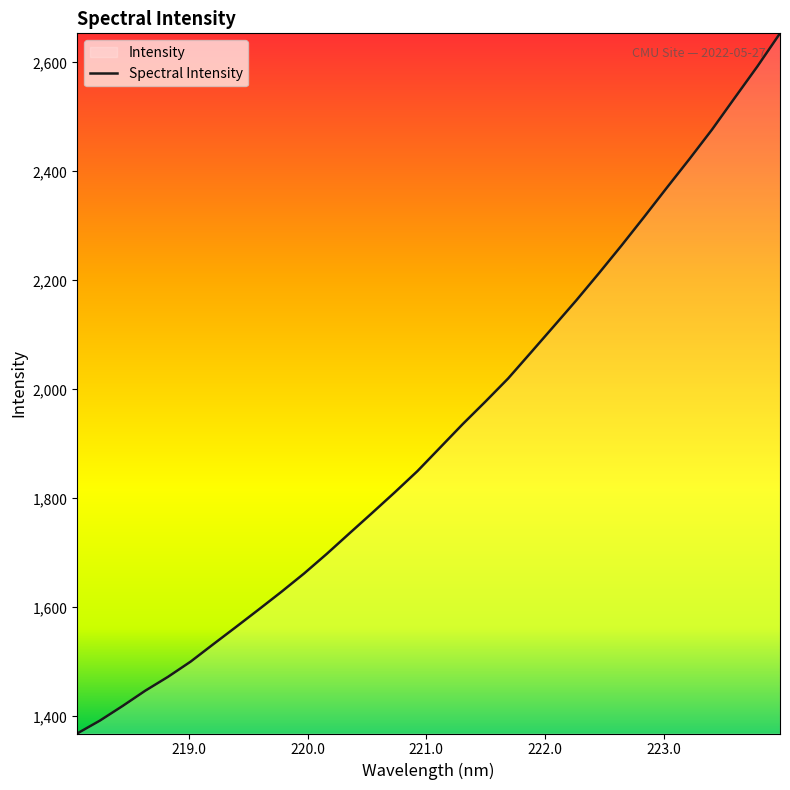

Count the number of values greater than 1893.

16